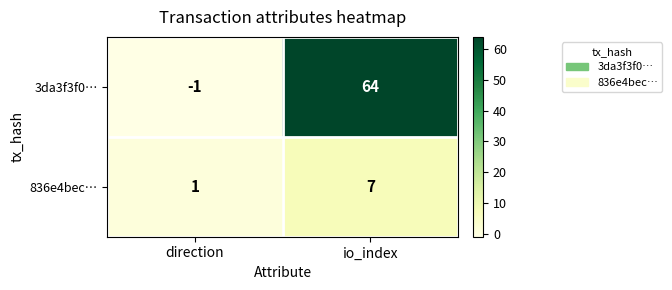

Reading left to right, what are all the values shown in this chart?

3da3f3f0…: -1	64
836e4bec…: 1	7